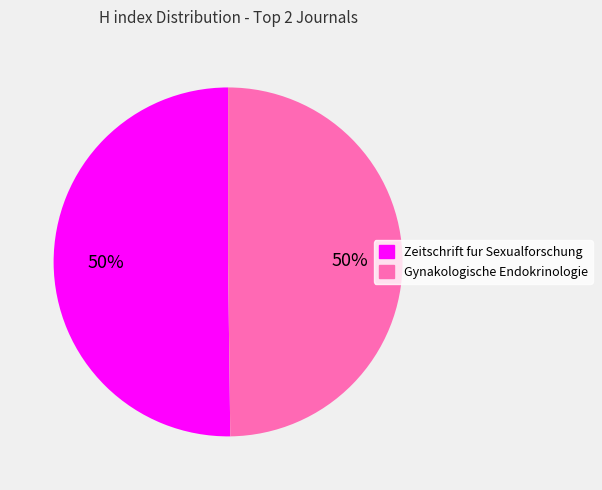

How many segments does this pie chart have?

2